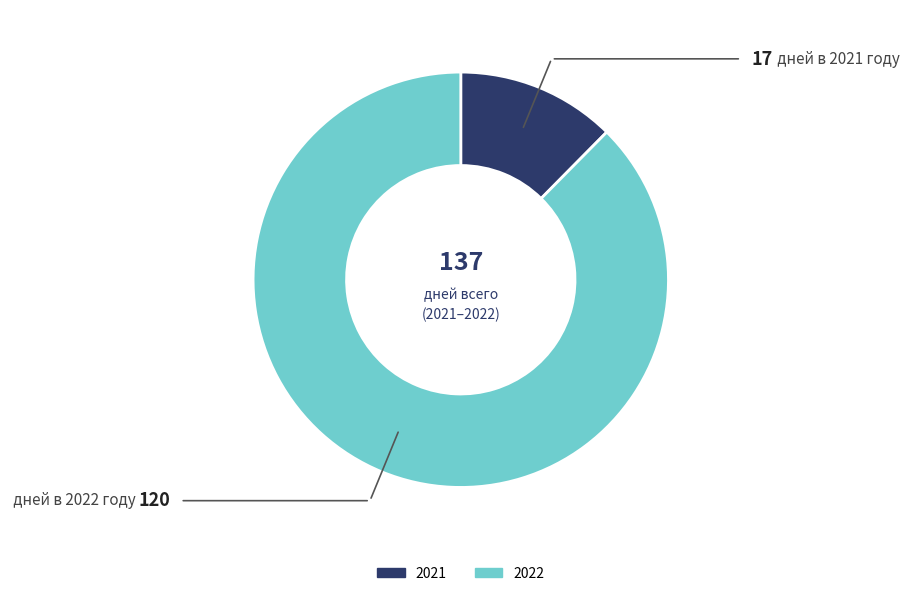

What is the largest slice in the pie chart?

2022